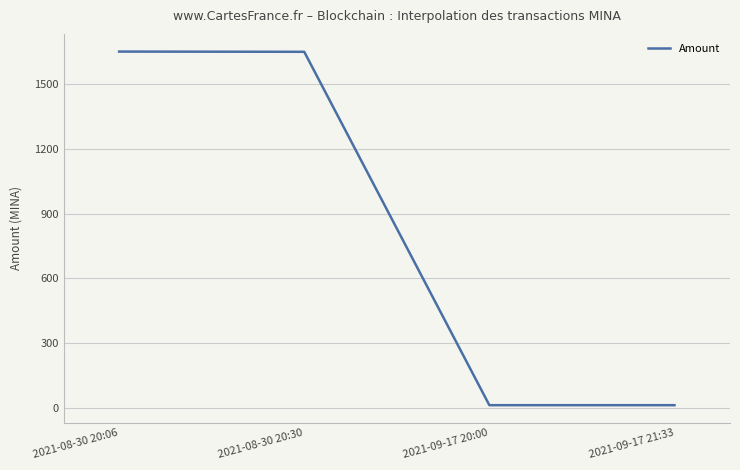

How many lines are shown in the chart?

1